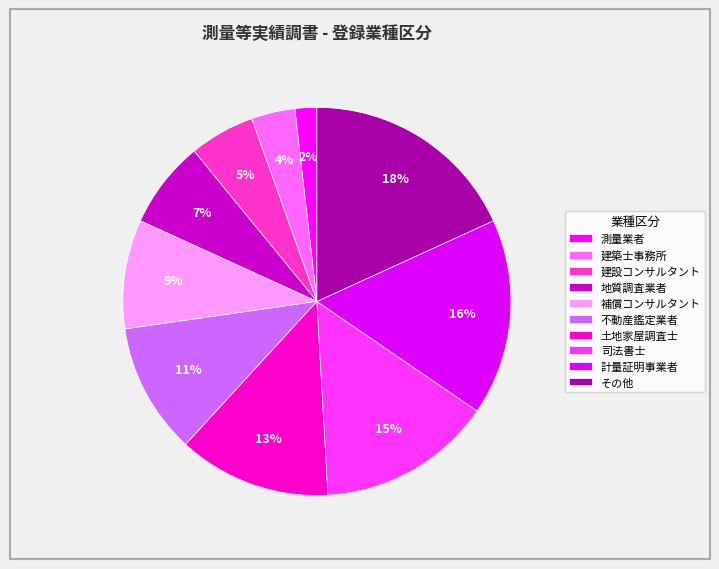

How many segments does this pie chart have?

10